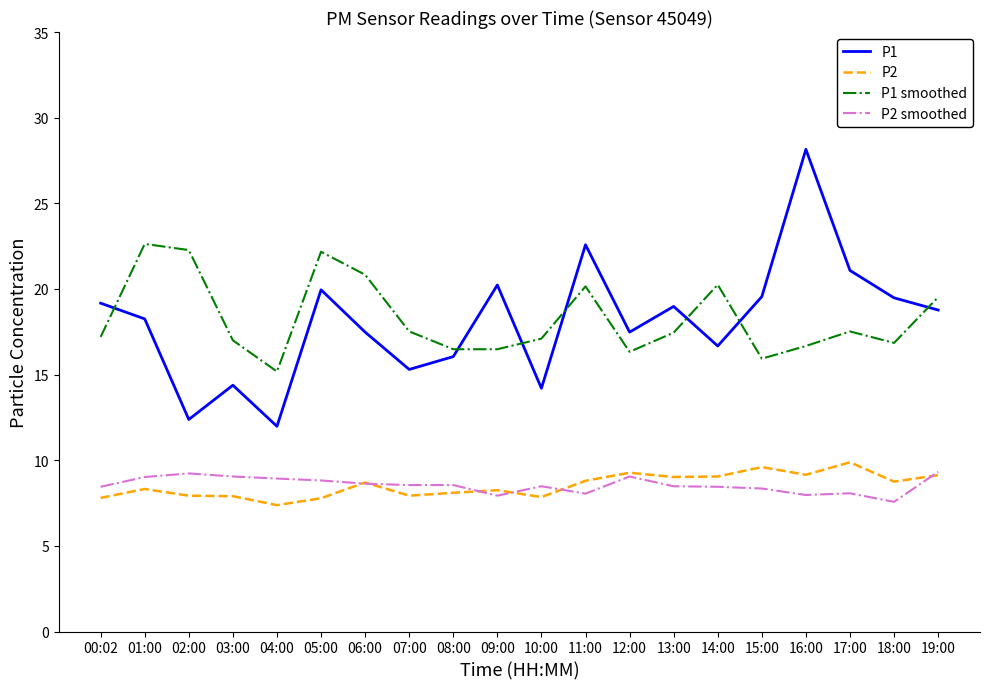

The value of P2 at 14:00 is 14.8. True or false?

False